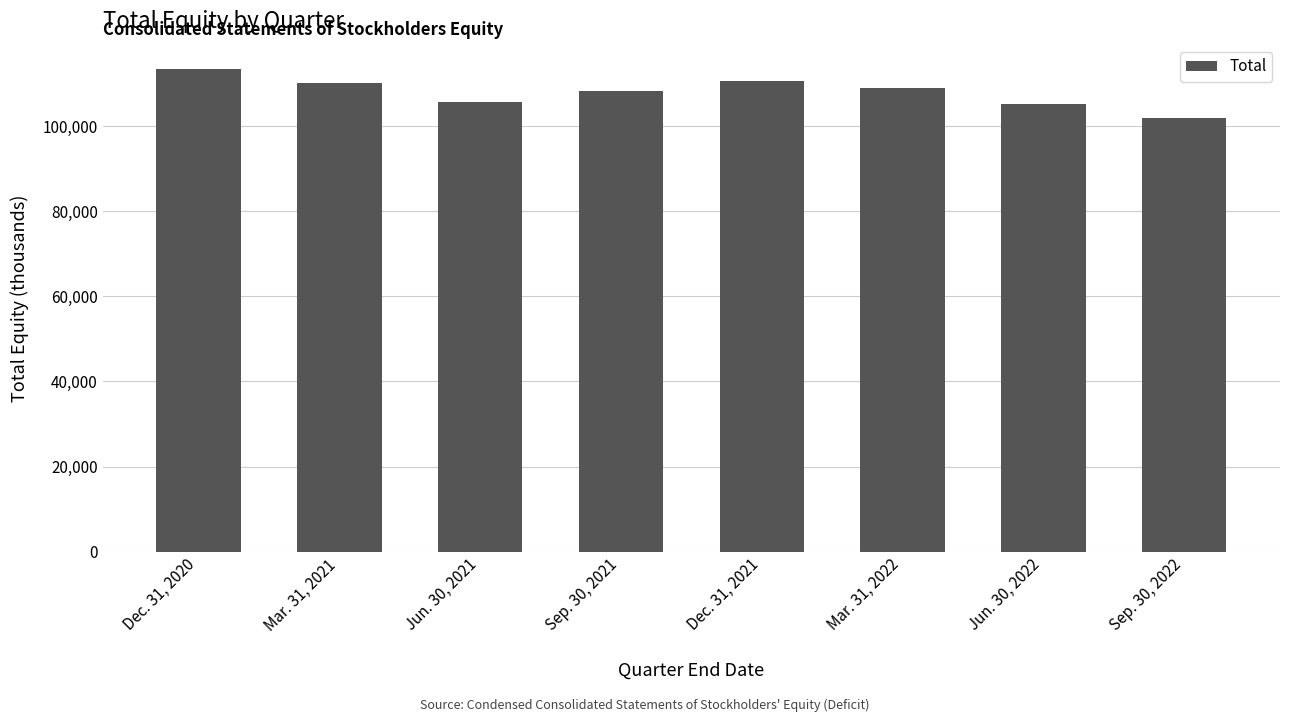

What is the difference between the values at Sep. 30, 2022 and Dec. 31, 2021?

8797